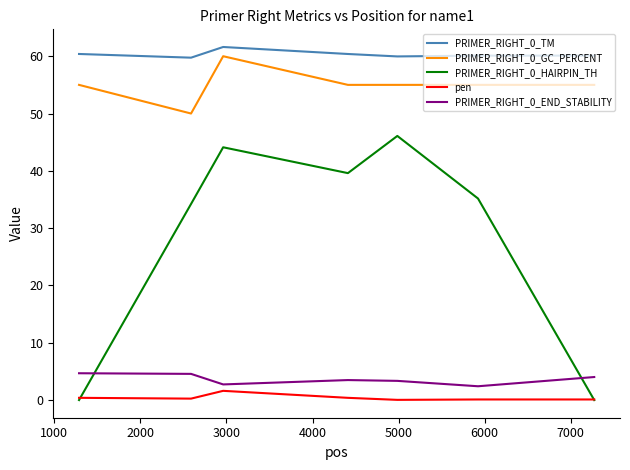

What is the maximum value shown in the chart?

61.6